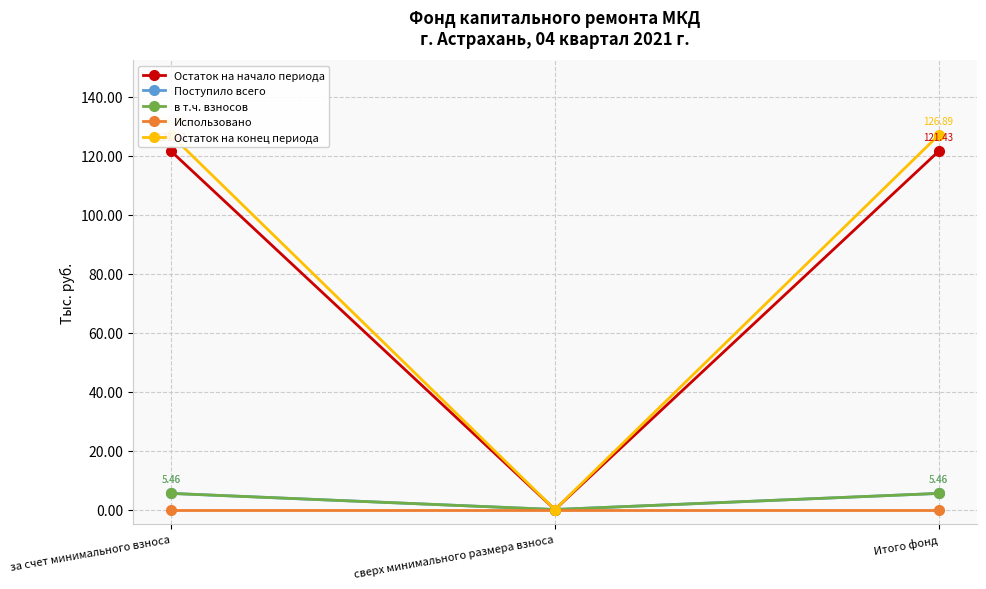

What are all the series names shown in the legend?

Остаток на начало периода, Поступило всего, в т.ч. взносов, Использовано, Остаток на конец периода